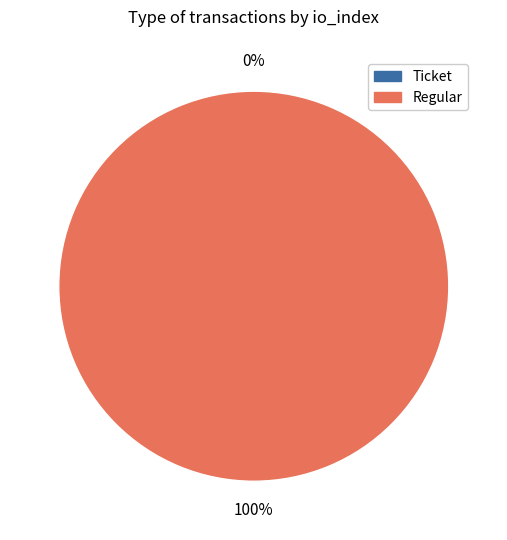

Is there any slice that represents more than half of the pie?

Yes